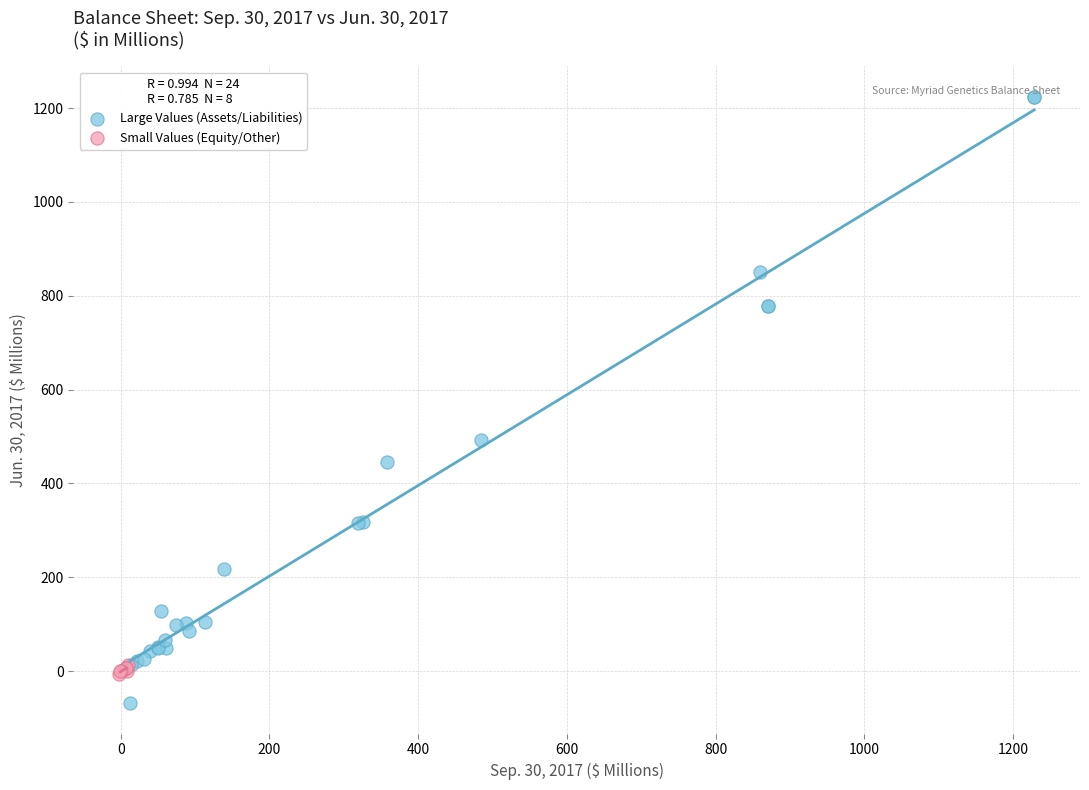

What are all the series names shown in the legend?

Large Values (Assets/Liabilities), Small Values (Equity/Other)